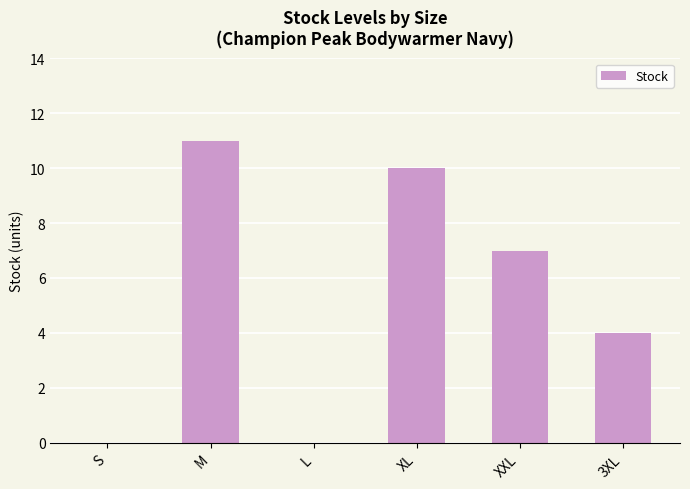

The chart shows a value of 10 at XL. True or false?

True